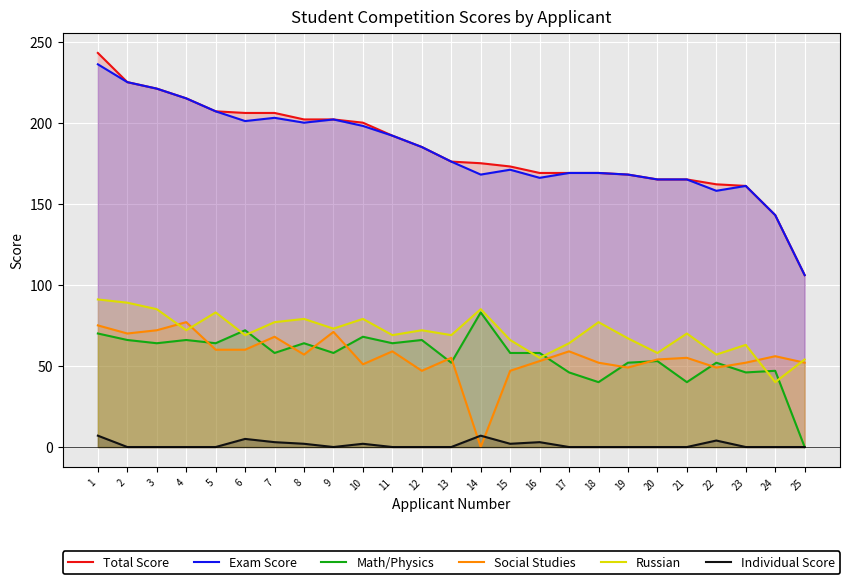

What is the difference between the highest and lowest values at 12?

185